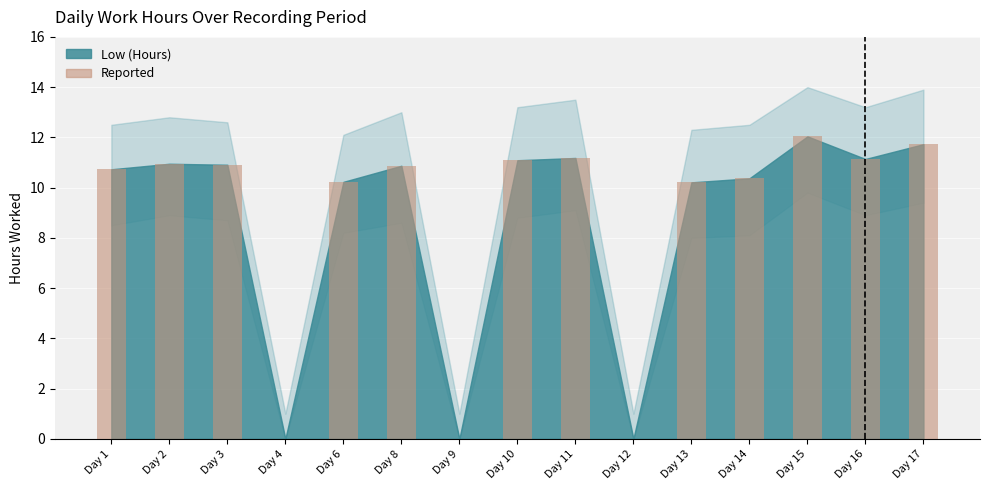

Where does the data first go above 10?

Day 1